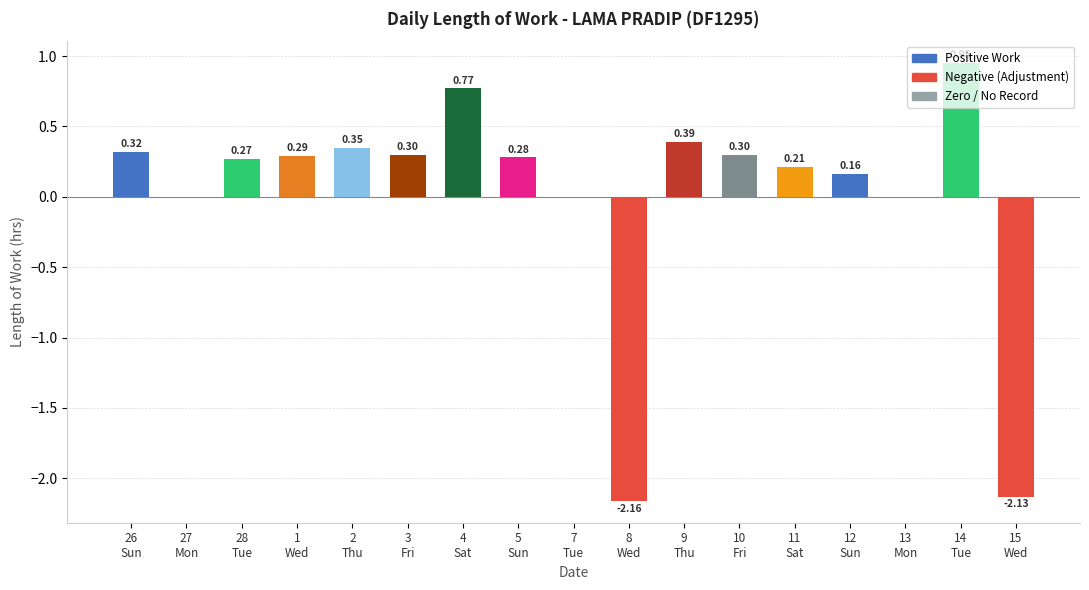

Count the number of data series in this chart.

1